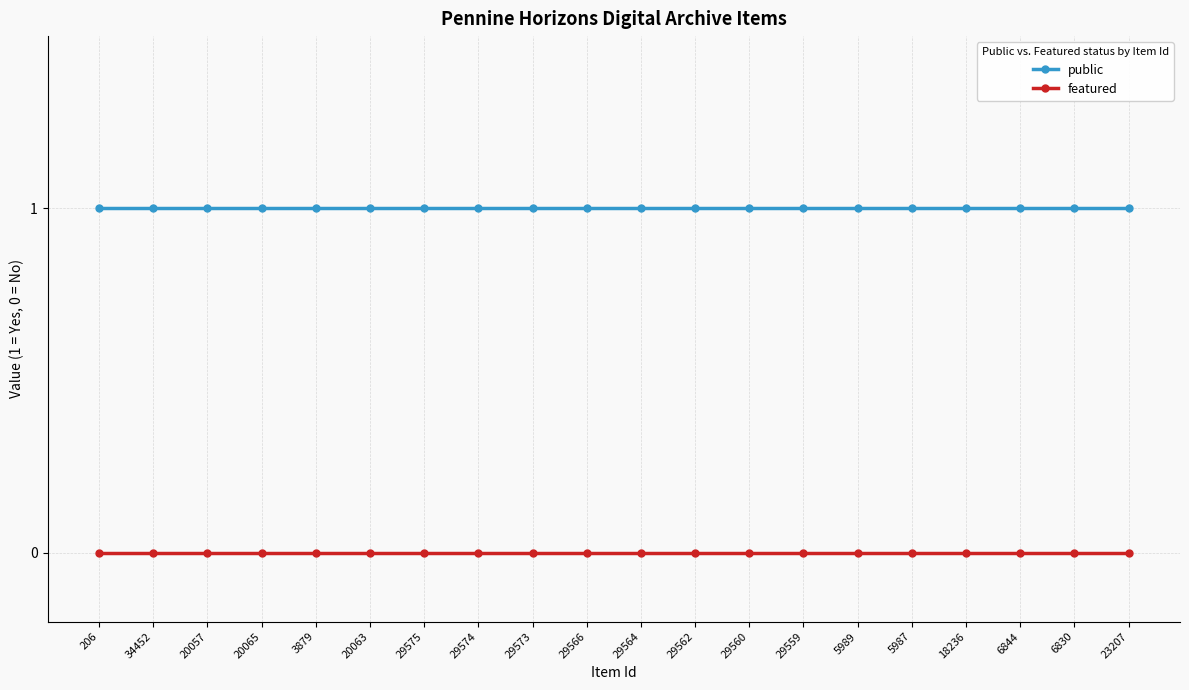

List the series in order of their peak value, highest first.

public, featured